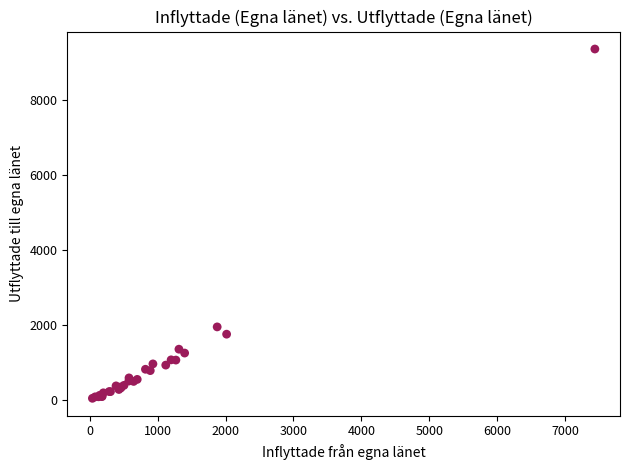

What Y value in the scatter plot is closest to 4710?

1959